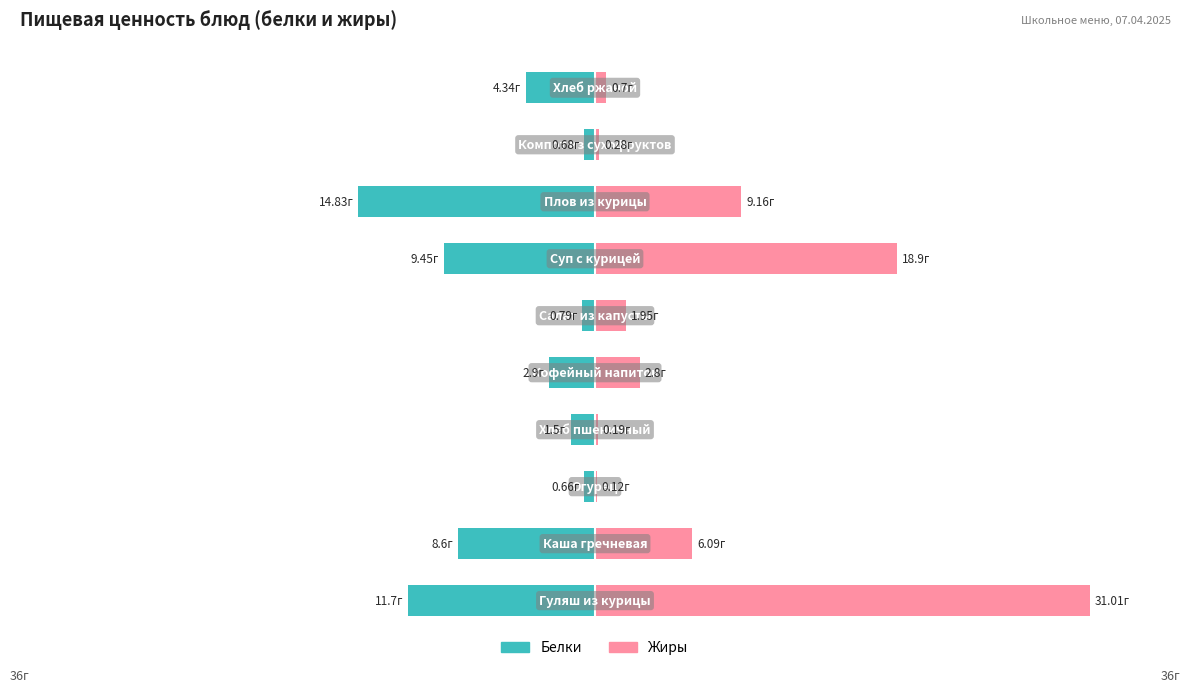

What is the value of the Белки bar at the 2nd from the left?

-8.6